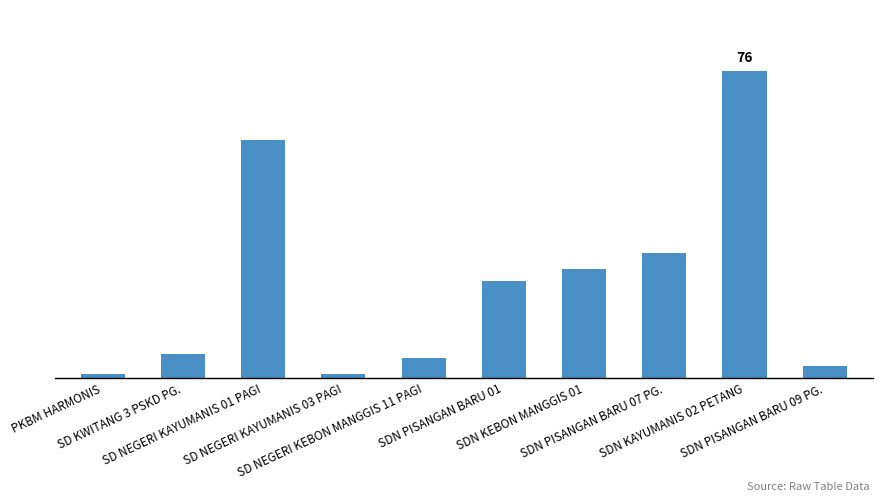

What is the difference between the maximum and minimum values?

75